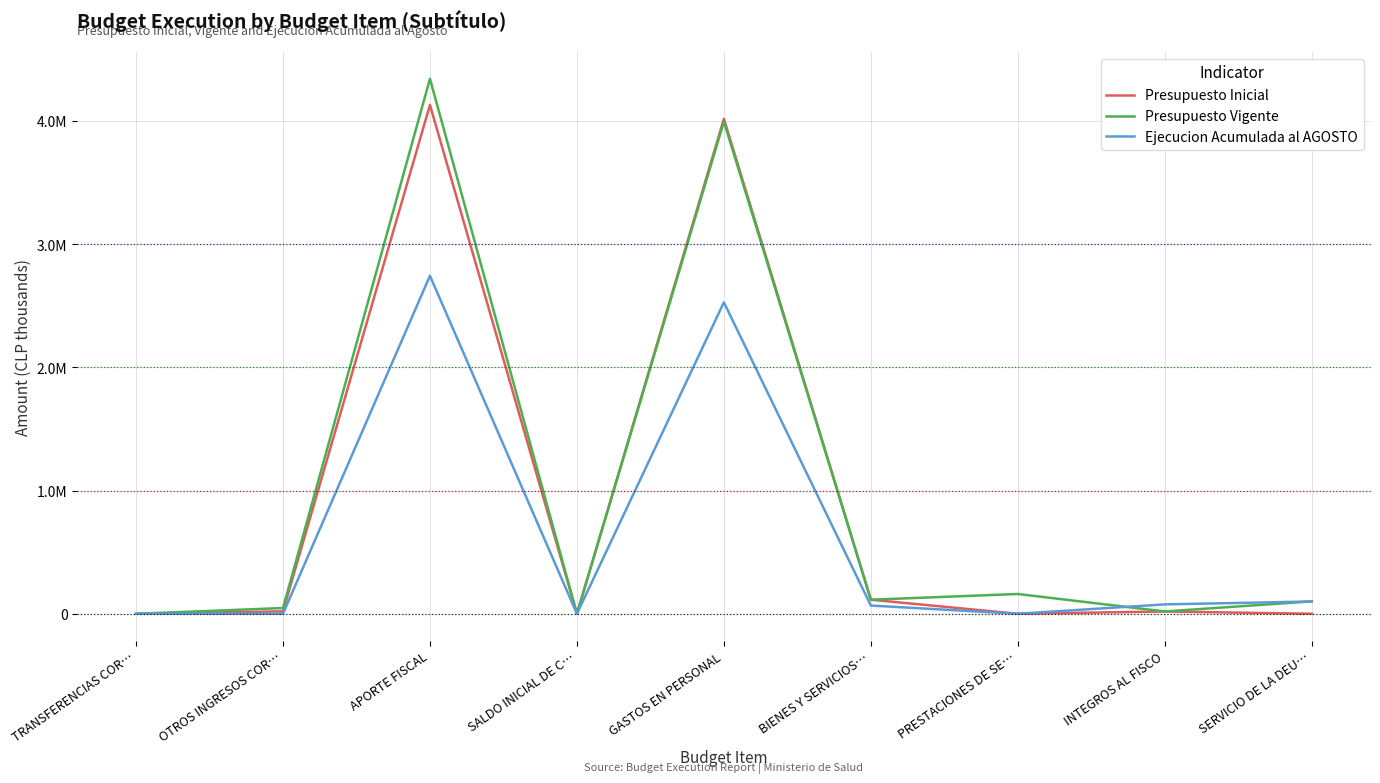

Where does the Ejecucion Acumulada al AGOSTO series first go above 66806?

APORTE FISCAL